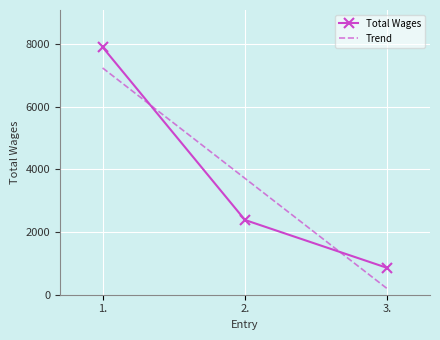

List the series in order of their peak value, lowest first.

Trend, Total Wages